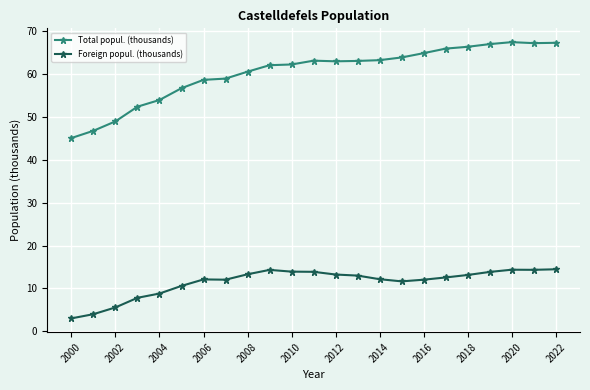

List the series in order of their peak value, lowest first.

Foreign popul. (thousands), Total popul. (thousands)